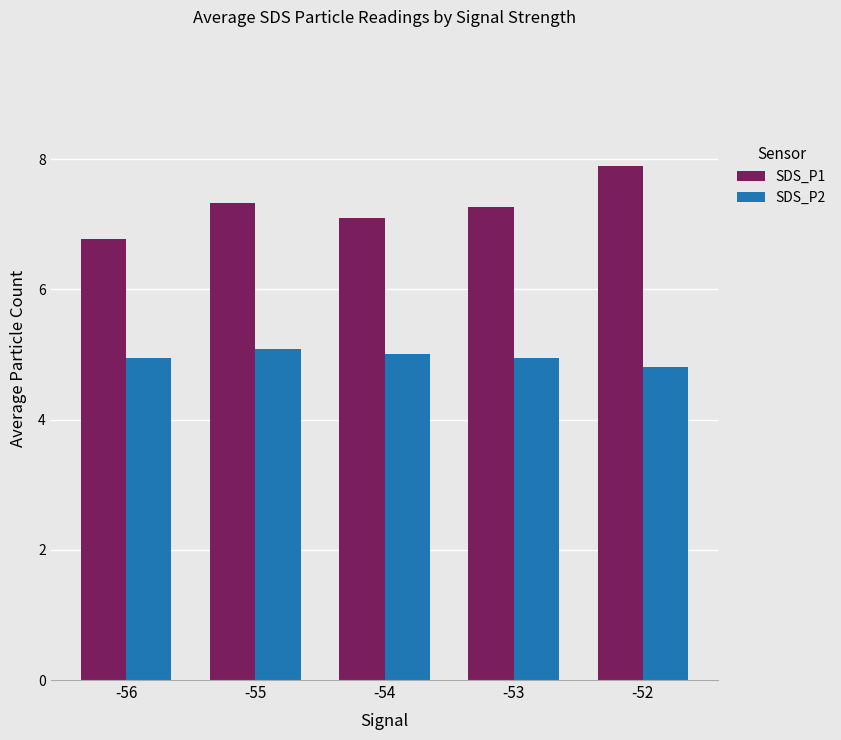

Between -56 and -54, which series saw the biggest shift?

SDS_P1